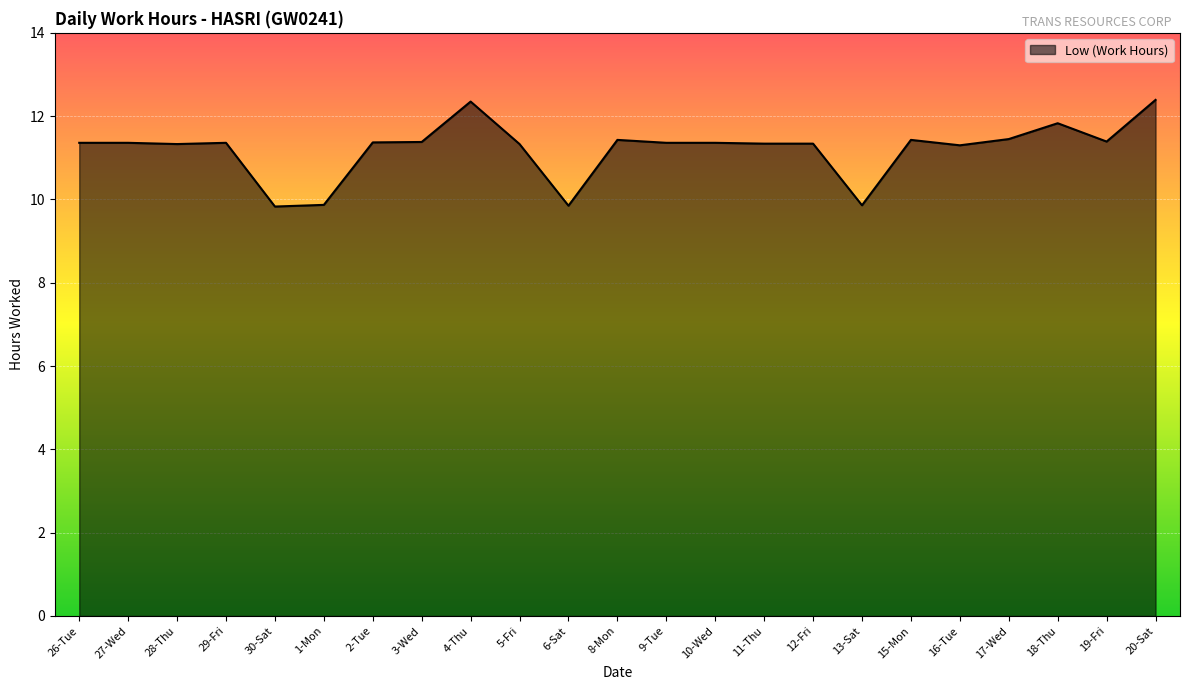

What is the difference between the maximum and minimum values?

2.6